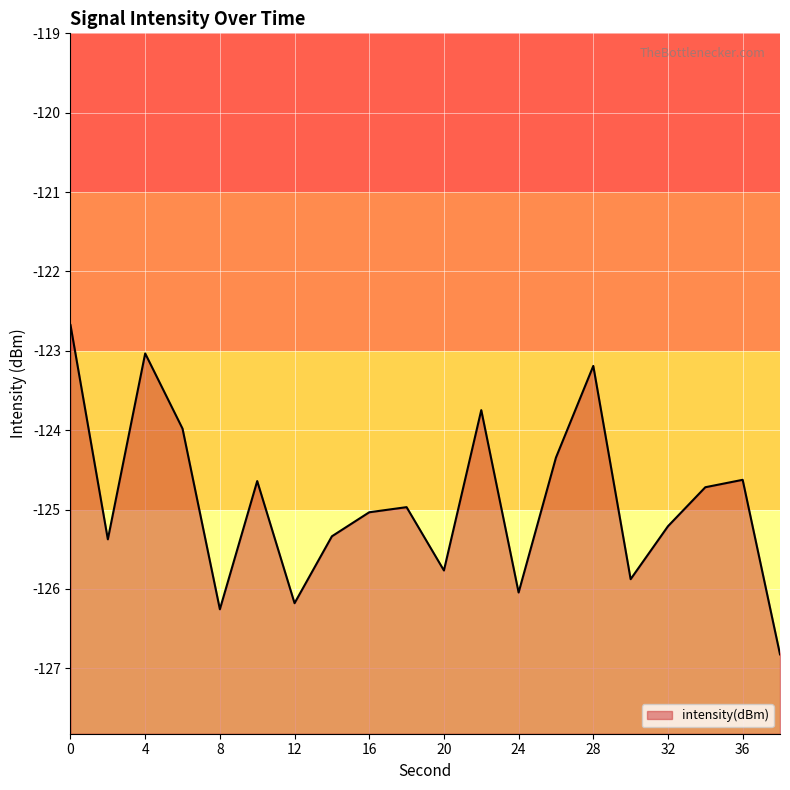

What is the change in value from 20 to 28?

+2.6